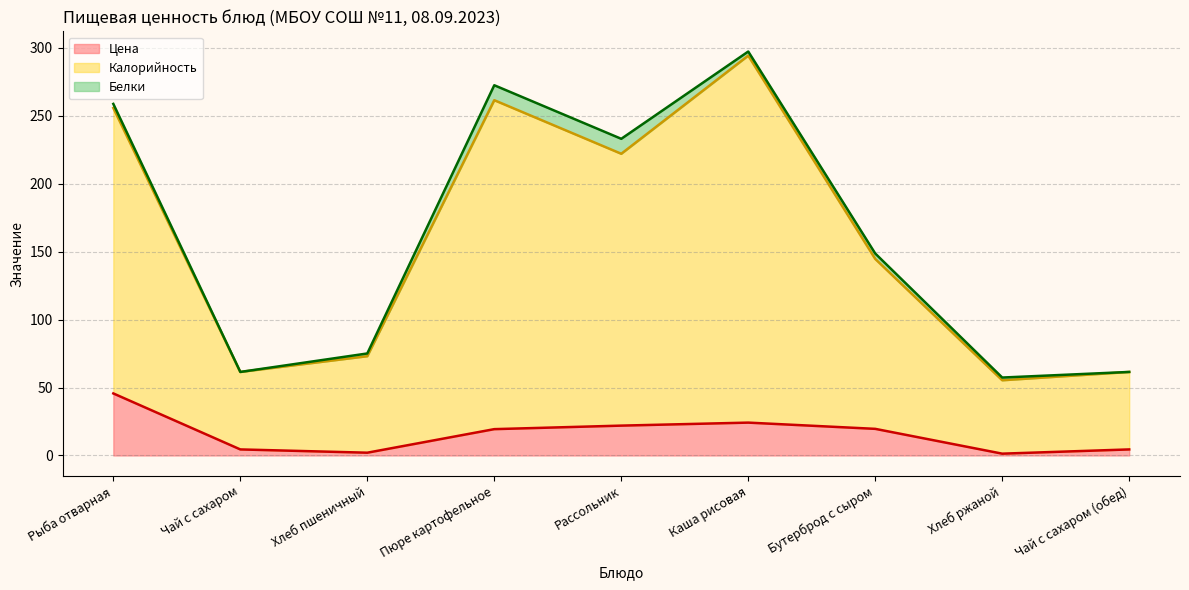

At which category is the sum across all series the highest?

Каша рисовая